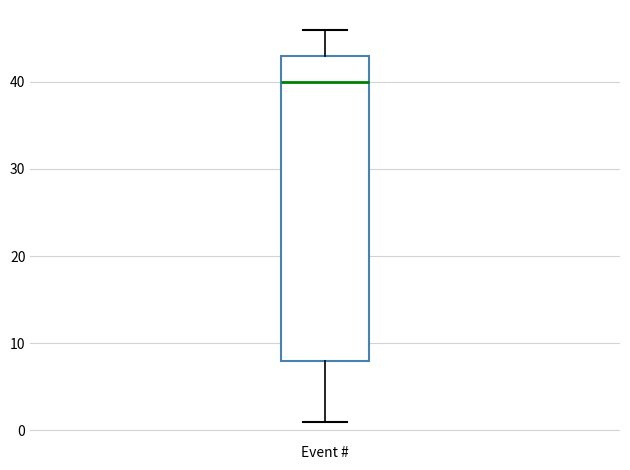

Where is the lower edge of the box for Event # on the y-axis? The values are not printed on the chart, so give them approximately, as read against the axis.

8